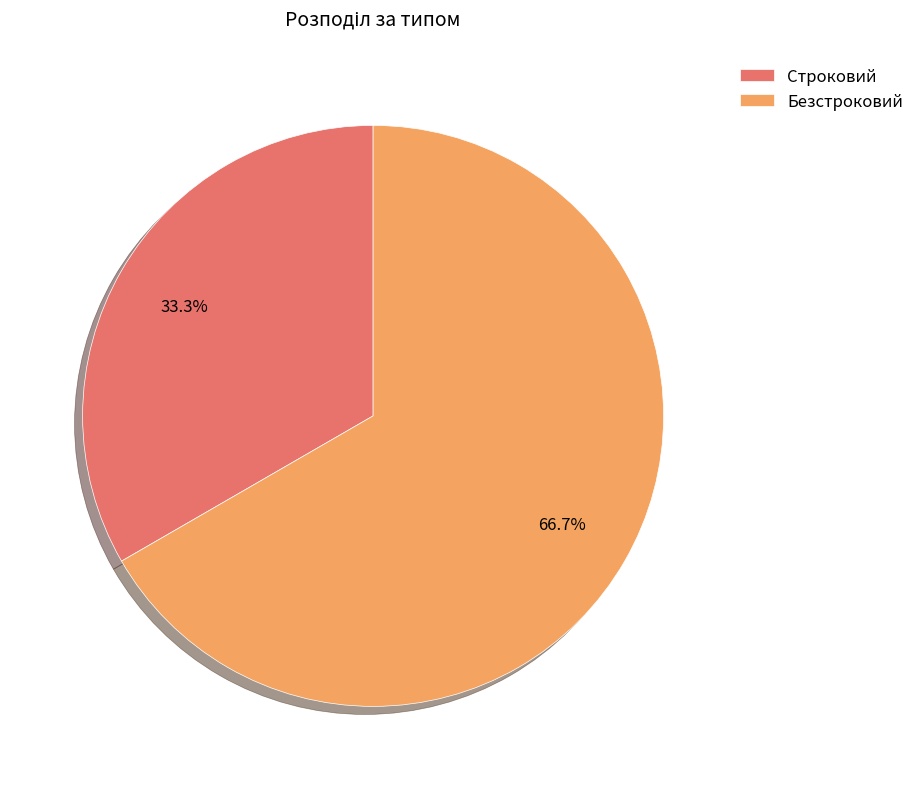

The Безстроковий slice represents 67% of the pie. True or false?

True